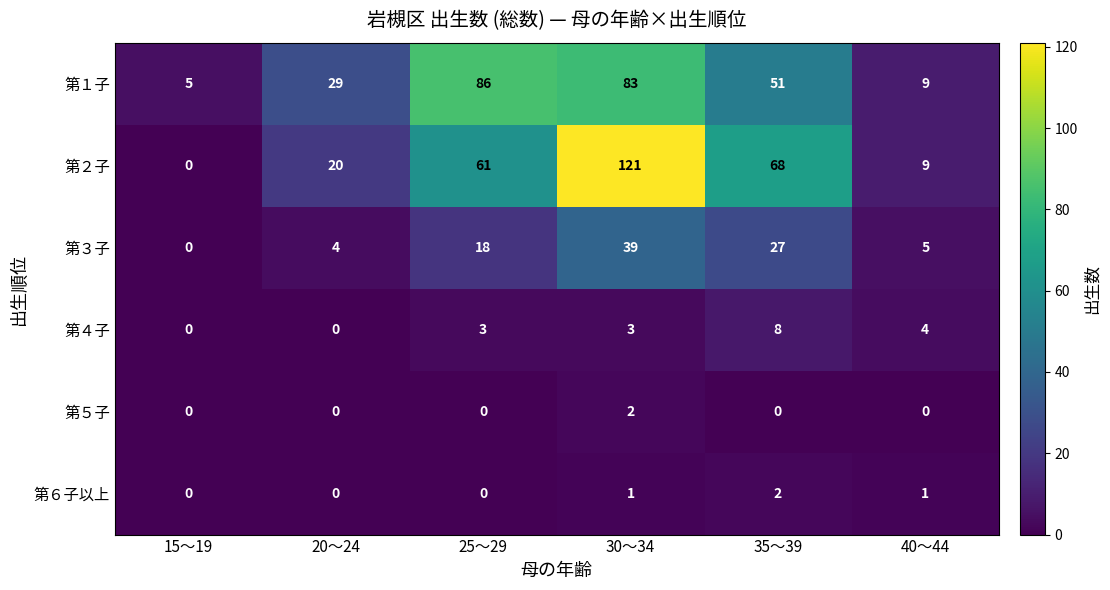

What is the sum of the 第４子 values at 15～19 and 40～44?

4